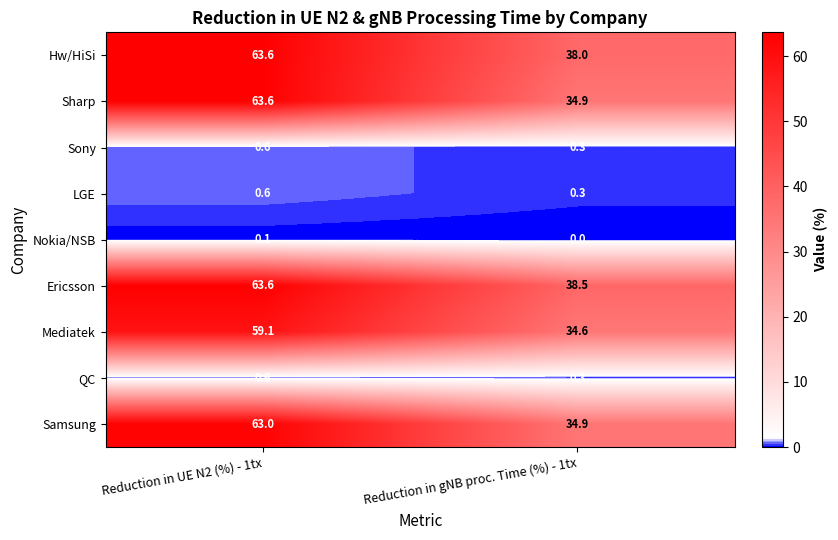

True or false: Samsung has a value of 34.9 at Reduction in gNB proc. Time (%) - 1tx.

True